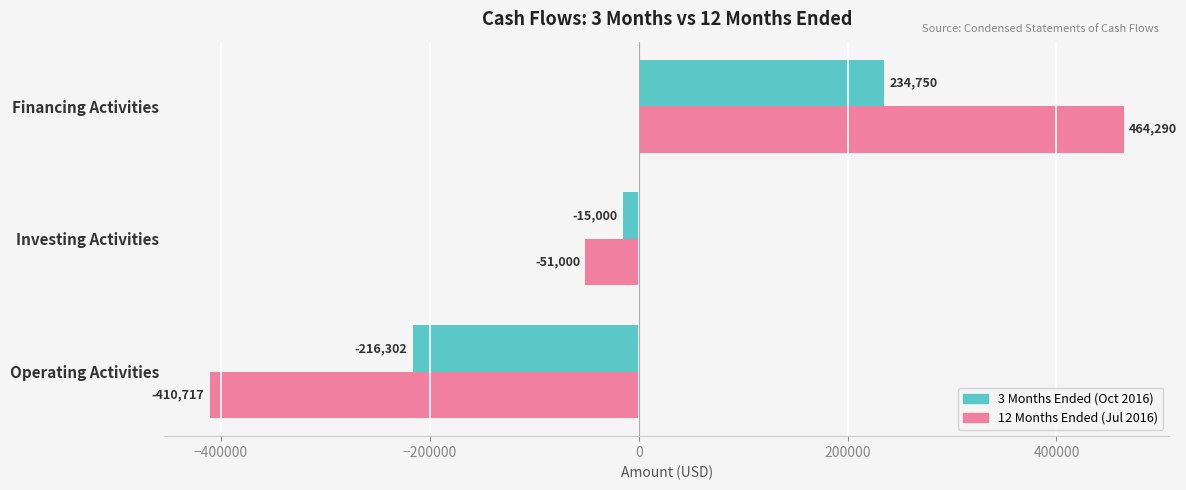

Rank the series by their maximum value, from highest to lowest.

12 Months Ended (Jul 2016), 3 Months Ended (Oct 2016)